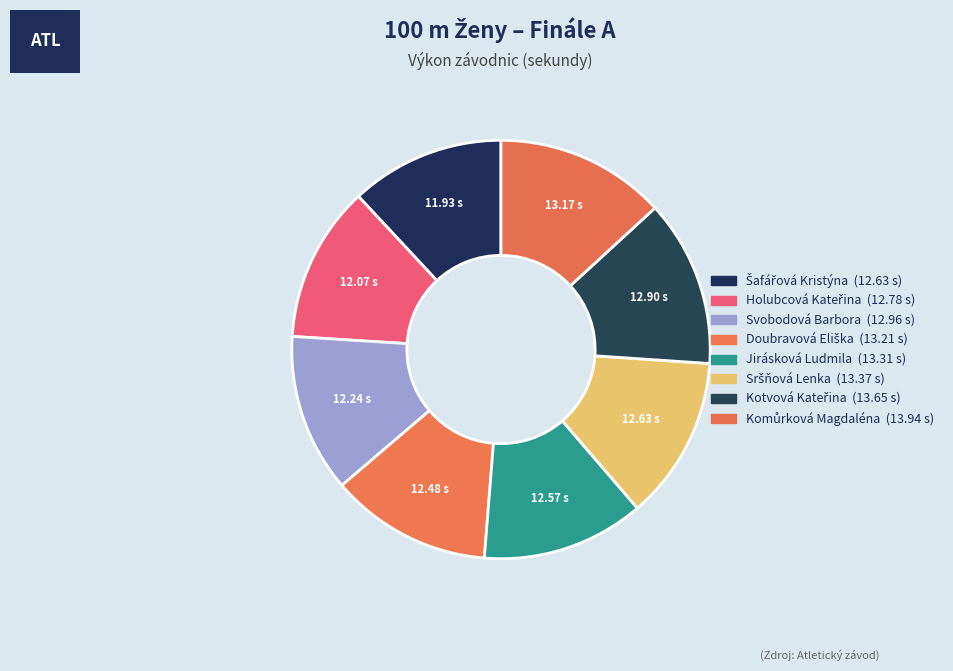

How many segments does this pie chart have?

8